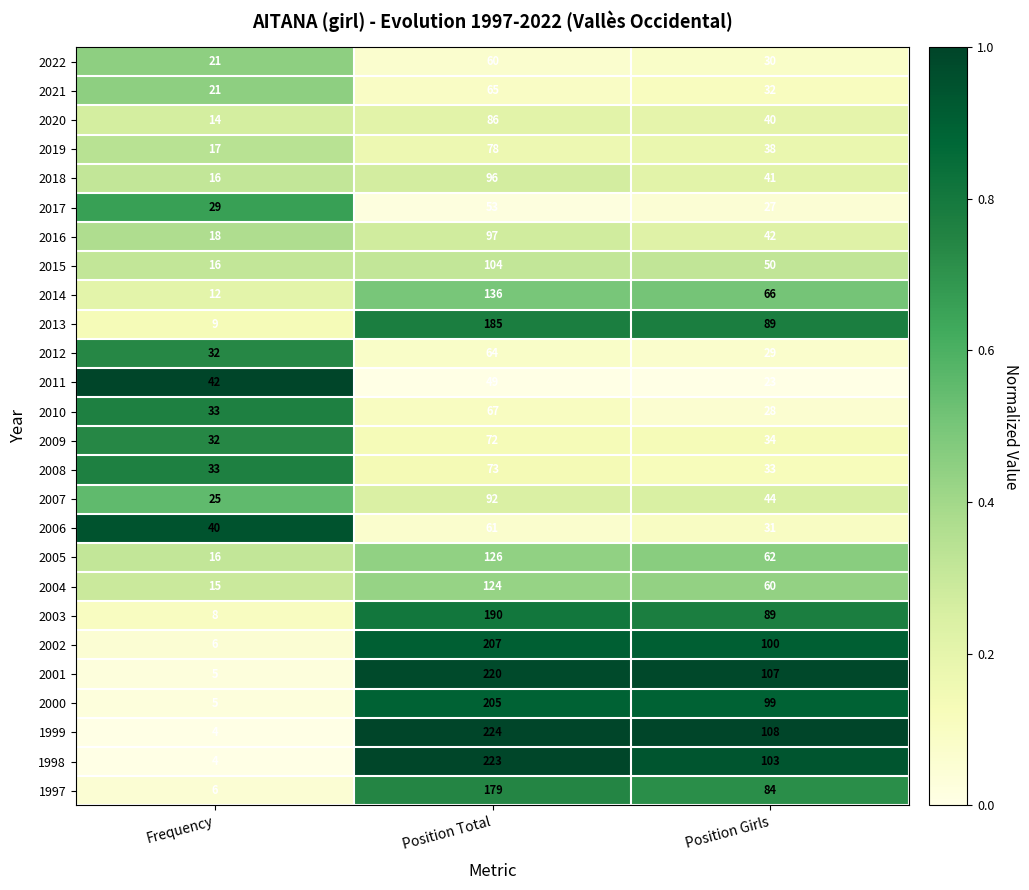

Rank the series by their maximum value, from lowest to highest.

2011, 2017, 2022, 2006, 2012, 2021, 2010, 2009, 2008, 2019, 2020, 2007, 2018, 2016, 2015, 2004, 2005, 2014, 1997, 2013, 2003, 2000, 2002, 2001, 1998, 1999